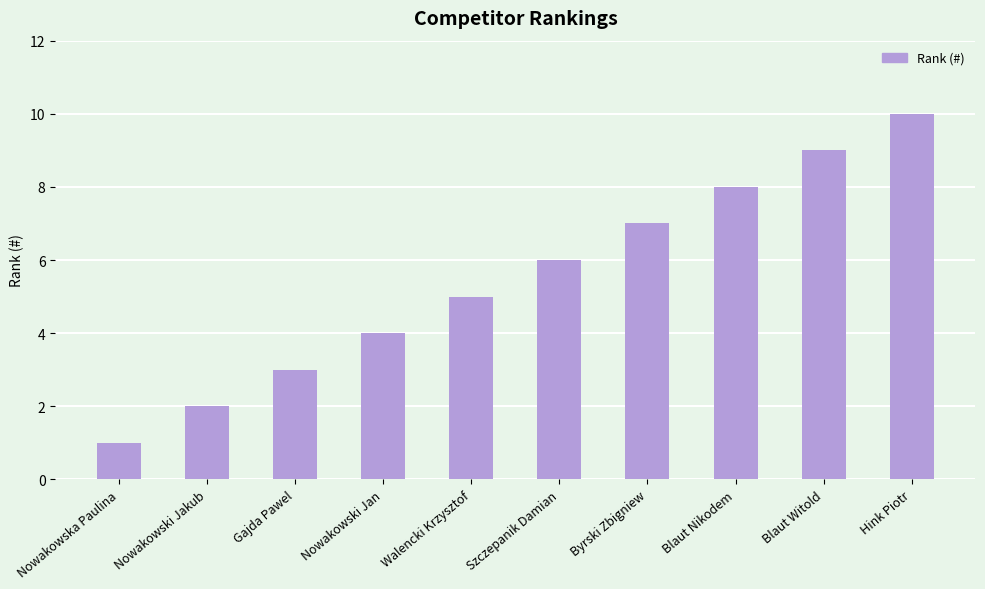

Between Nowakowski Jan and Blaut Witold, which is larger?

Blaut Witold